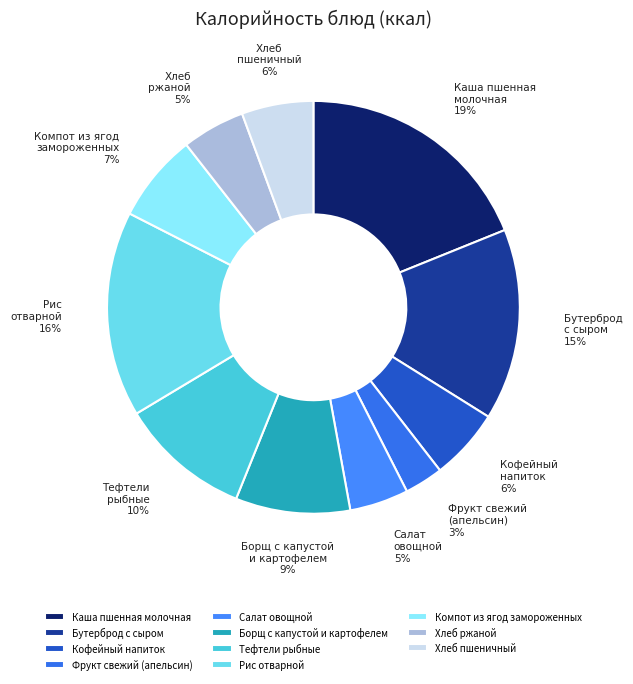

Is the sum of Компот из ягод замороженных and Рис отварной greater than half?

No